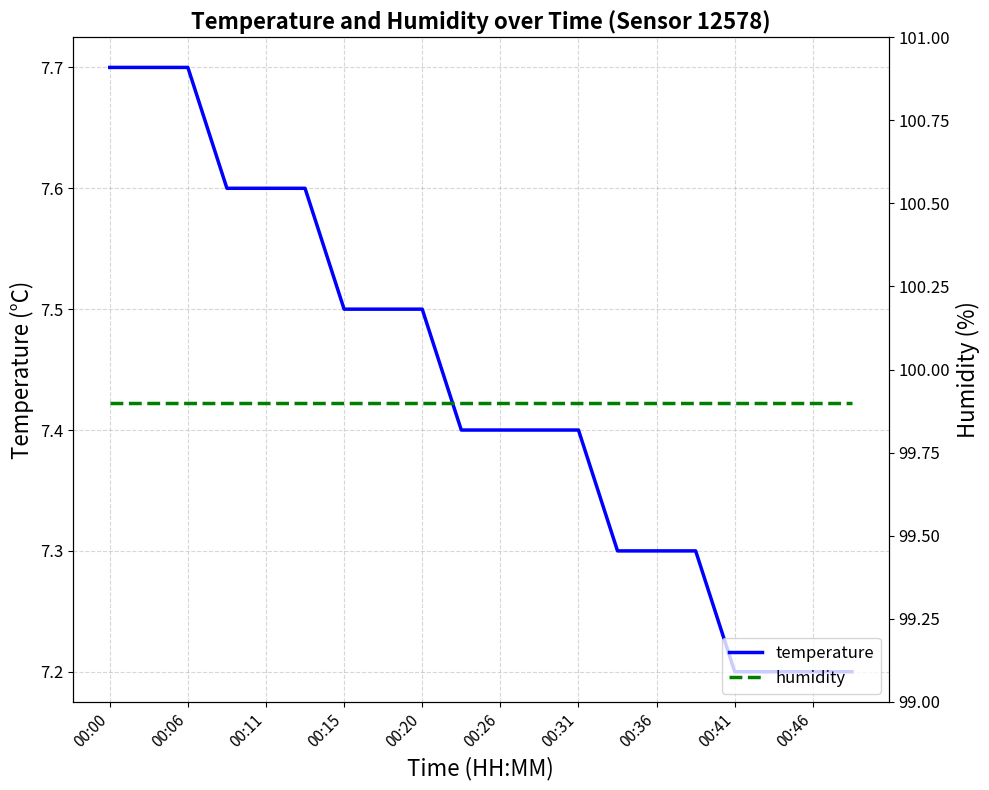

What is the lowest value of the humidity series?

99.9